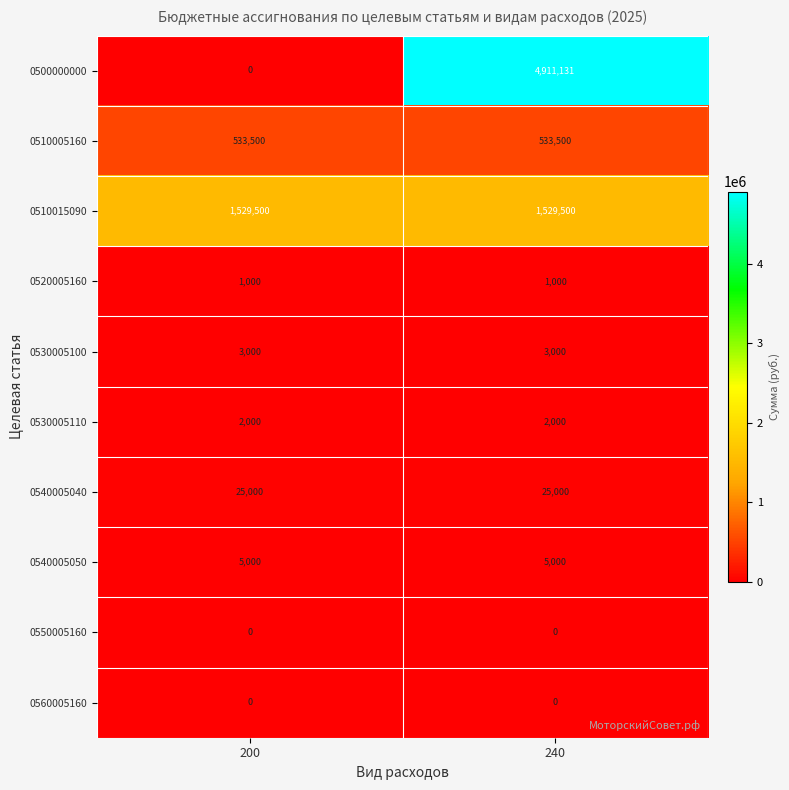

What is the maximum value for 0520005160?

1000